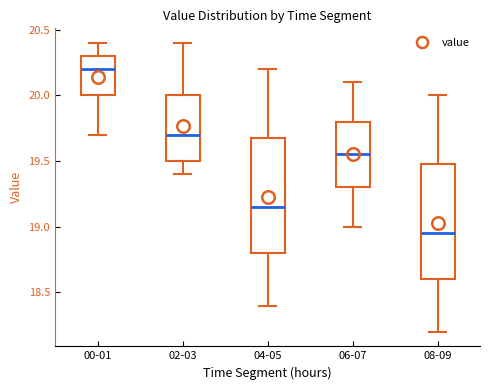

Where does the median line of the box for 06-07 sit on the y-axis? The values are not printed on the chart, so give them approximately, as read against the axis.

19.55